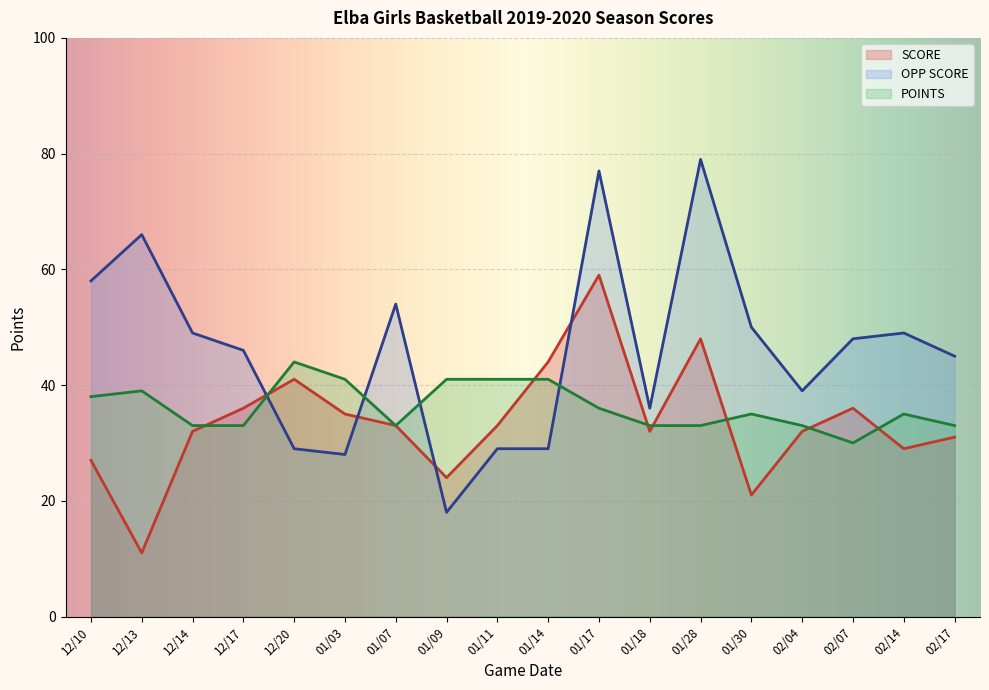

In SCORE, how many points are lower than both neighbors (excluding endpoints)?

5